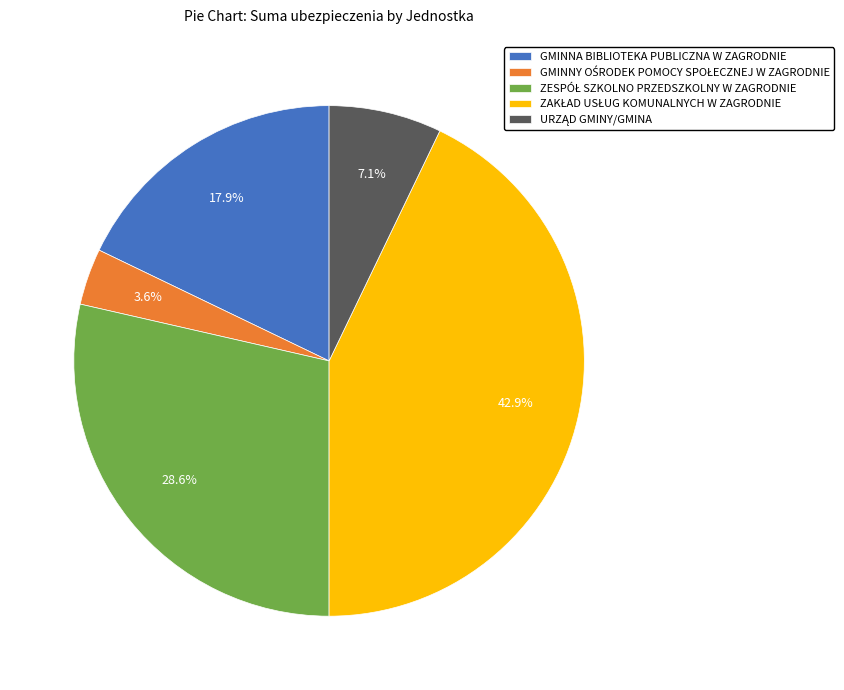

How many segments does this pie chart have?

5